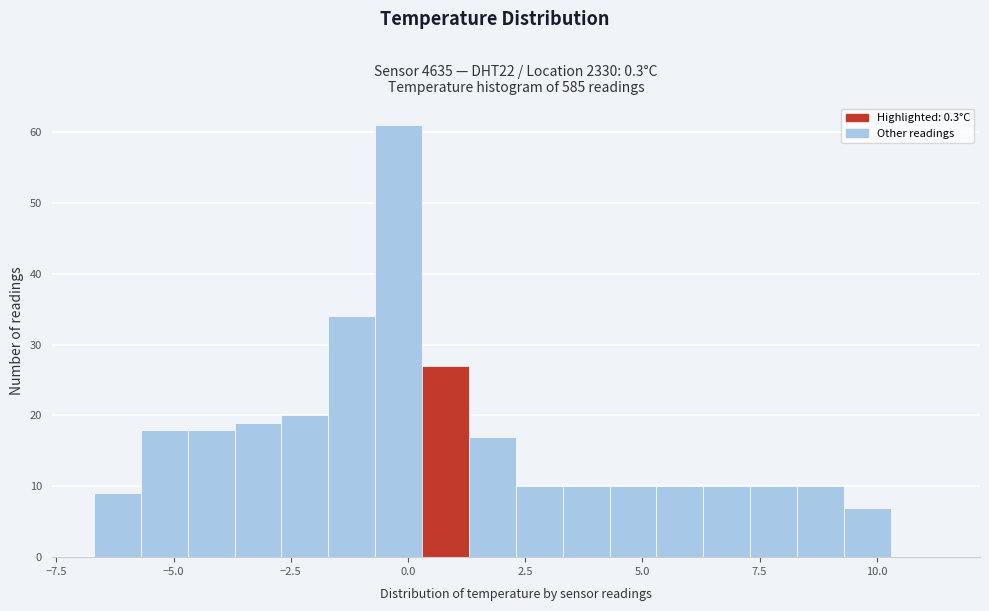

Read against the x-axis, roughly where is the centre of the tallest bar?

0.0